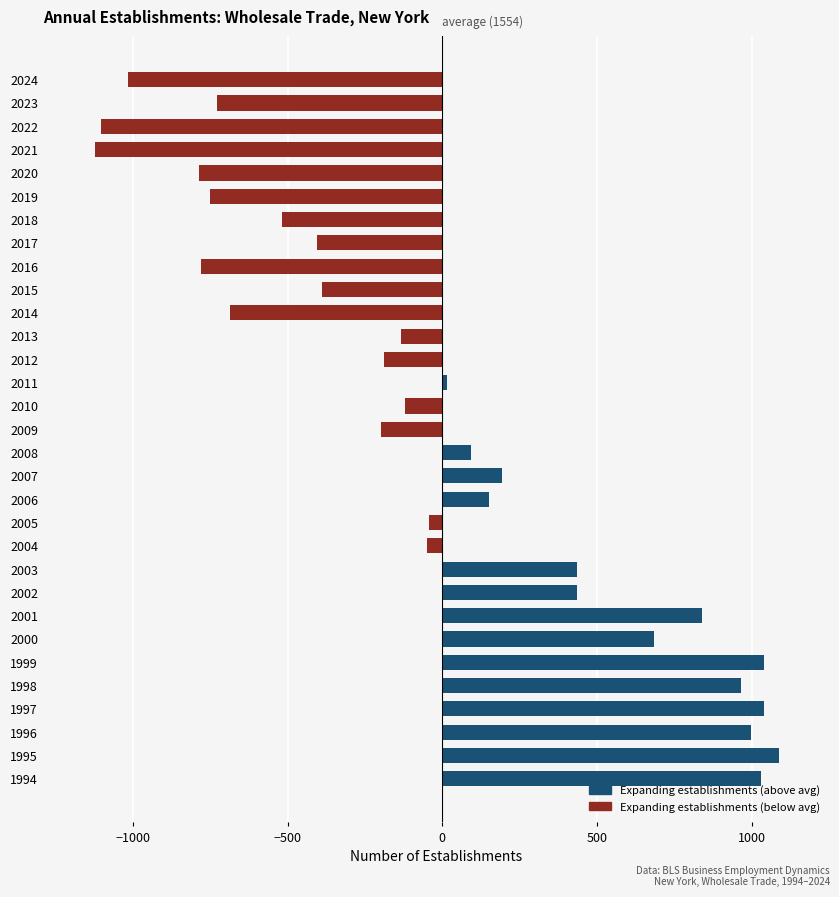

What is the change in value from 2015 to 2019?

-361.0